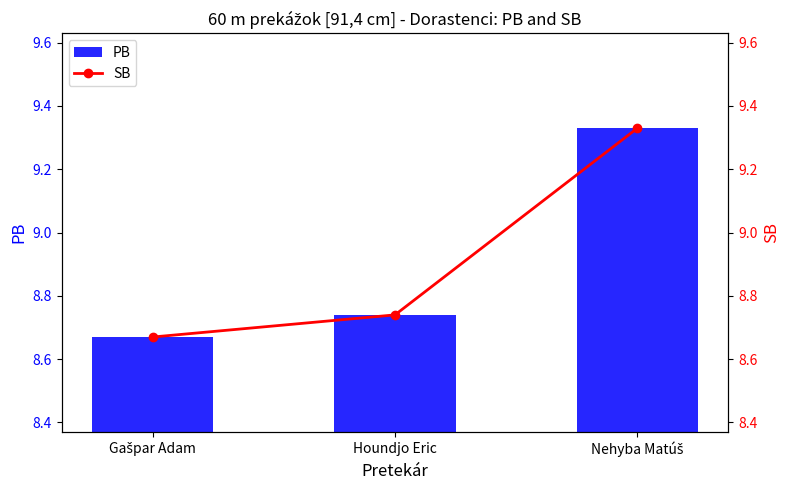

List the labels in order of PB value, smallest first.

Gašpar Adam, Houndjo Eric, Nehyba Matúš